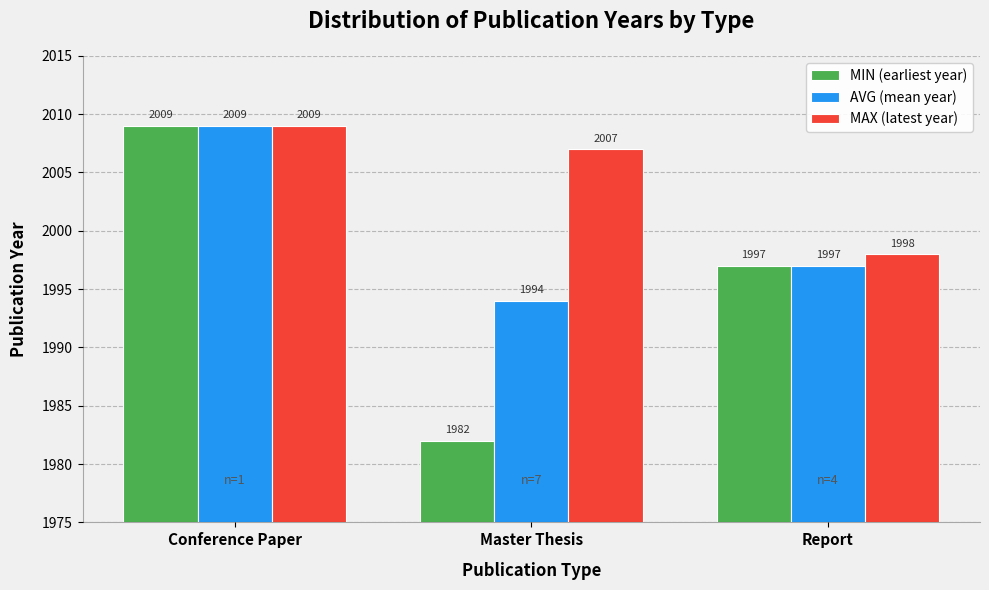

Which series has the largest total across all categories?

MAX (latest year)